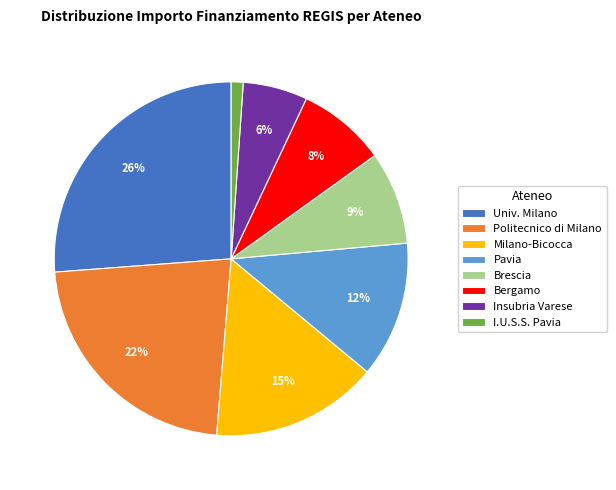

Between Insubria Varese and Bergamo, which is larger?

Bergamo